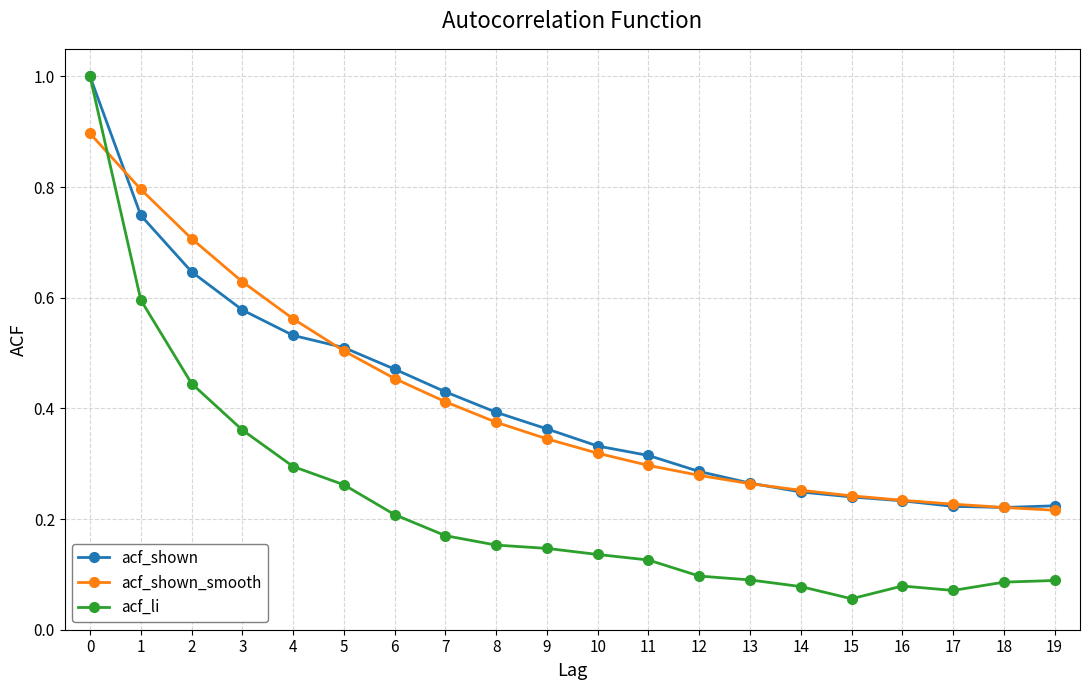

What is the highest value of the acf_li series?

1.0